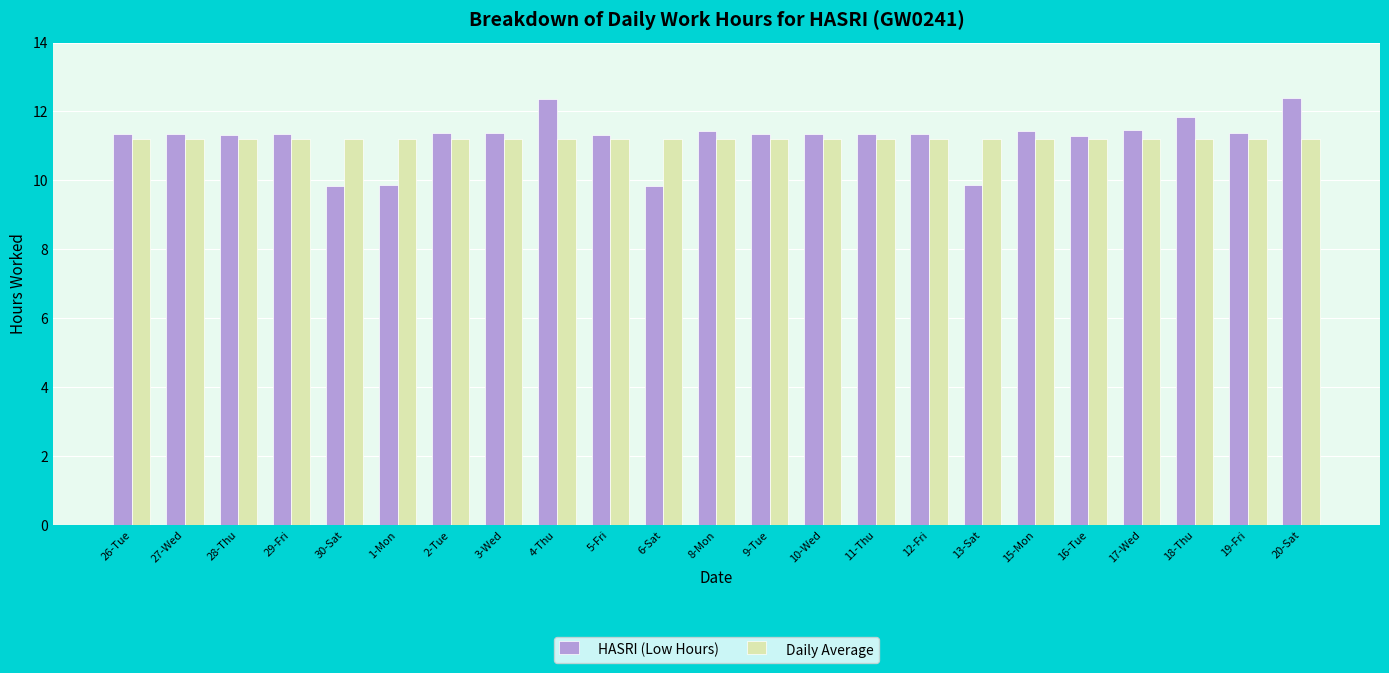

What is the maximum value for Daily Average?

11.2